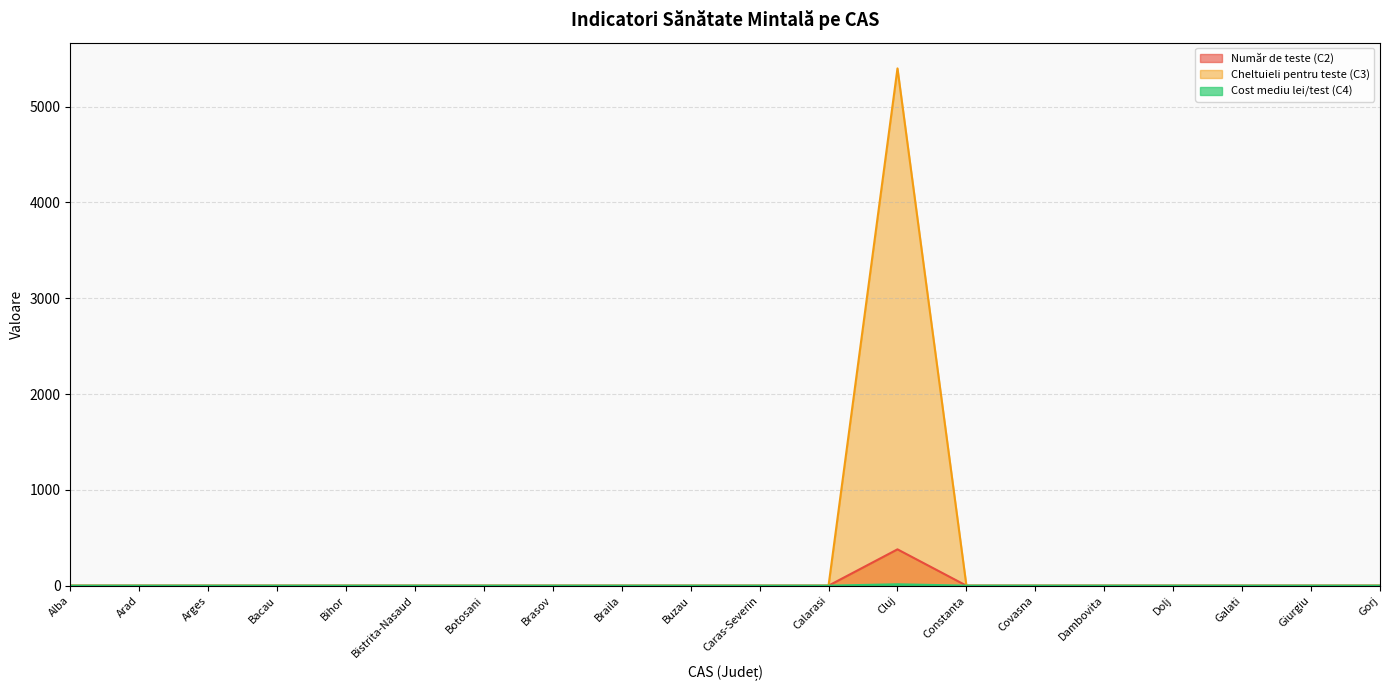

What is the difference between the maximum and minimum values in the Cheltuieli pentru teste (C3) series?

5399.3